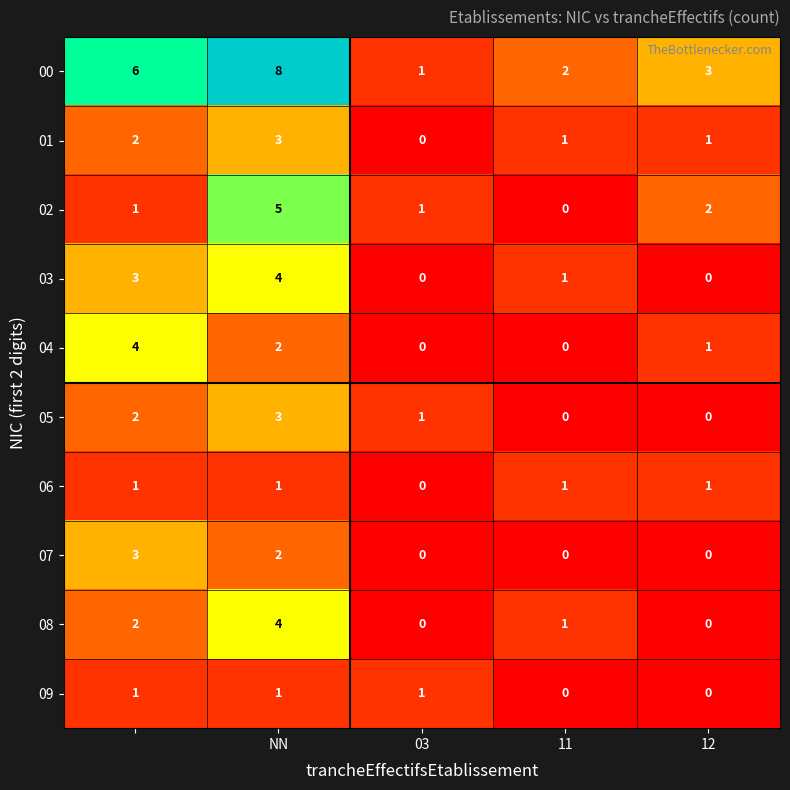

What is the maximum value for 00?

8